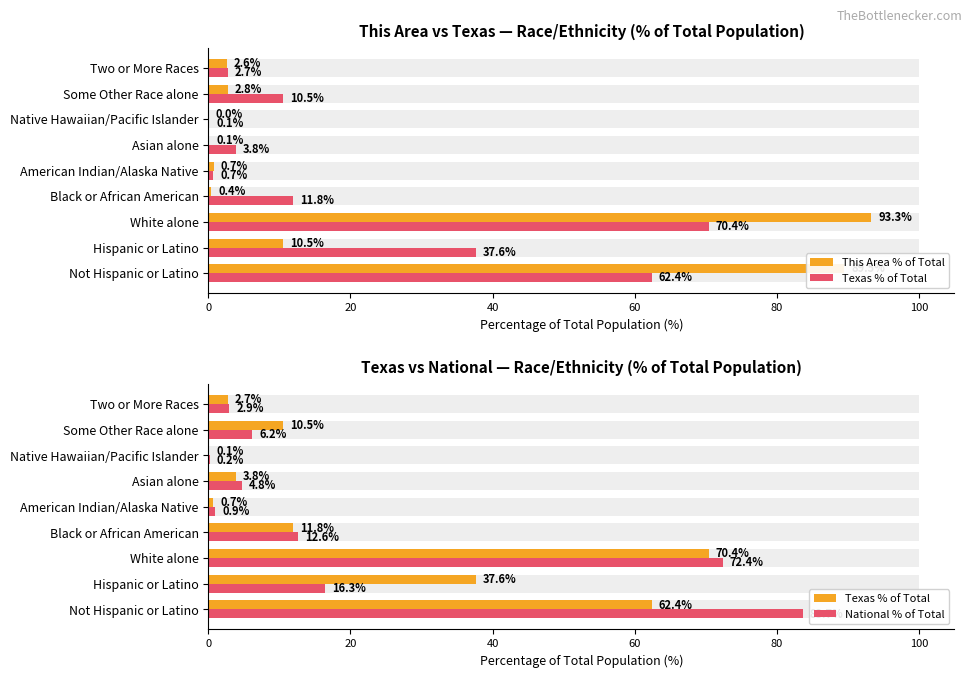

What is the difference between the maximum and minimum values in the National % of Total series?

83.5